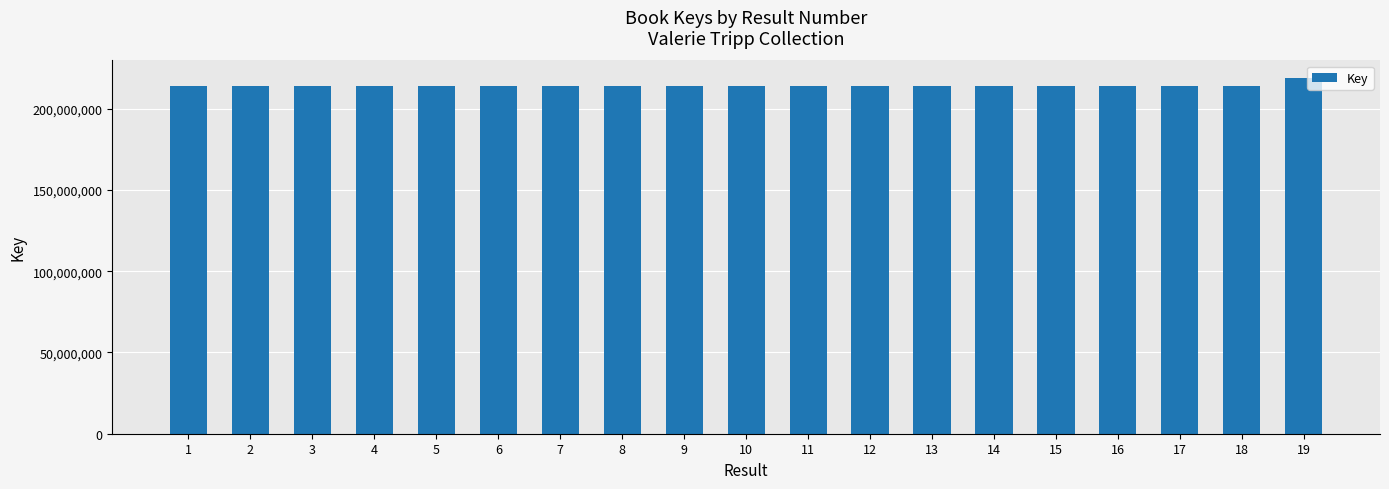

Approximately how many times larger is the value at 19 compared to 12?

1.0